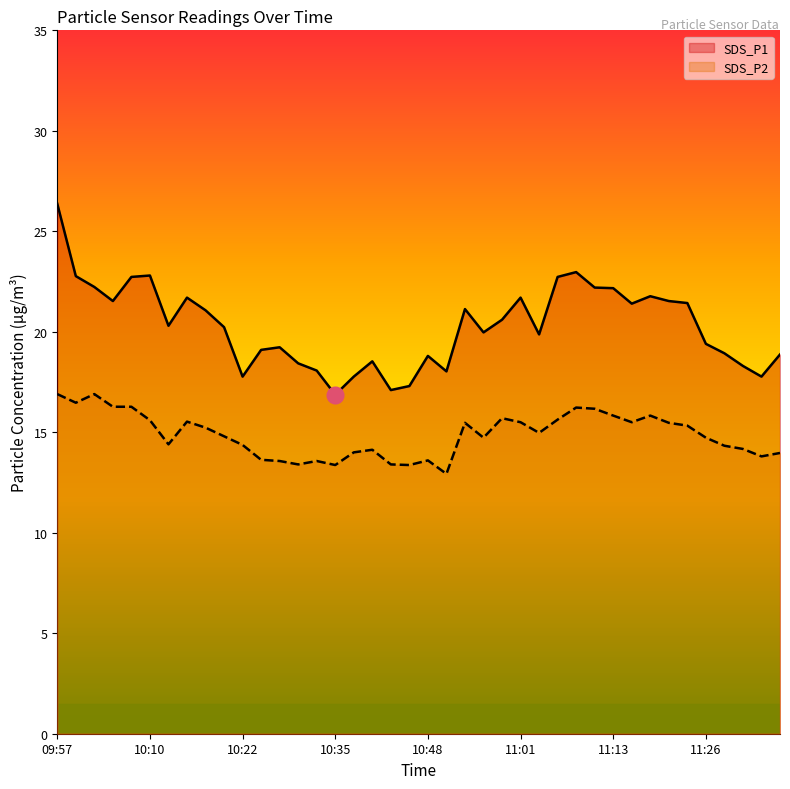

What is the maximum value for SDS_P1?

26.4